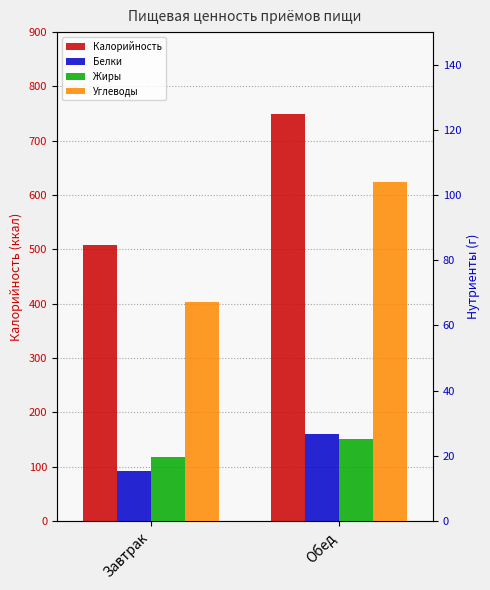

What is the approximate value of Углеводы at Обед?

104.0